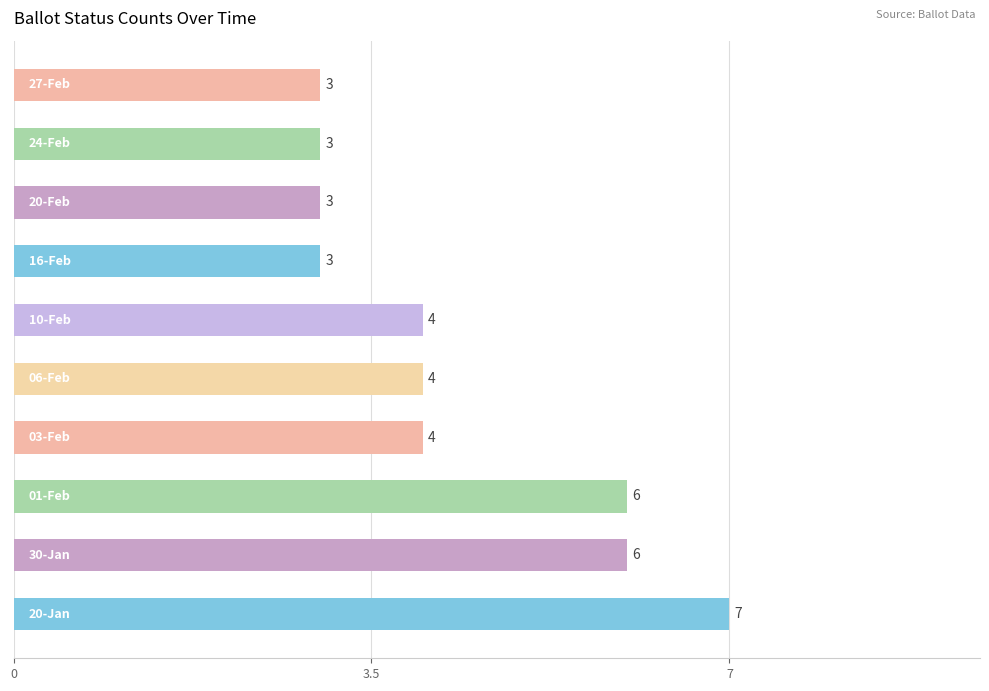

Count the values in the range 3 to 6.

9